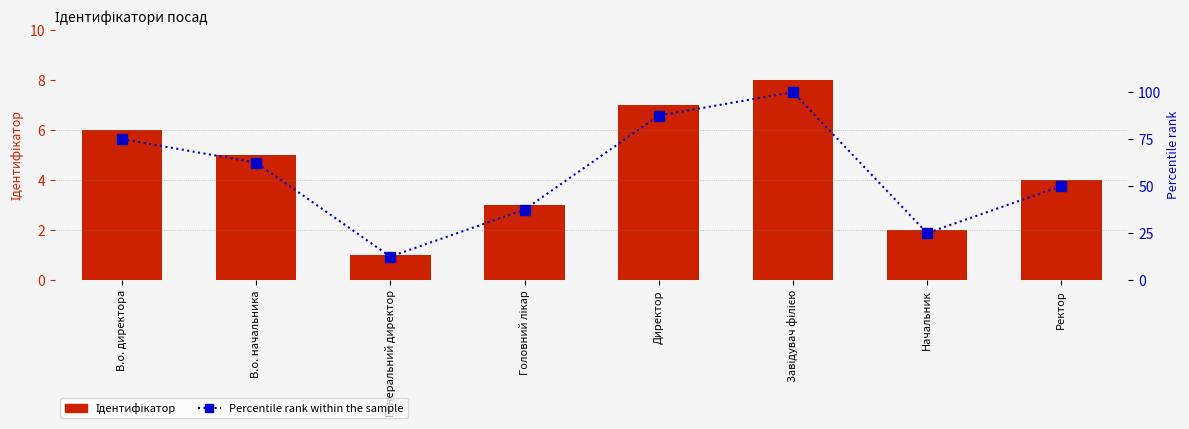

Which label corresponds to the smallest value in the chart?

Генеральний директор